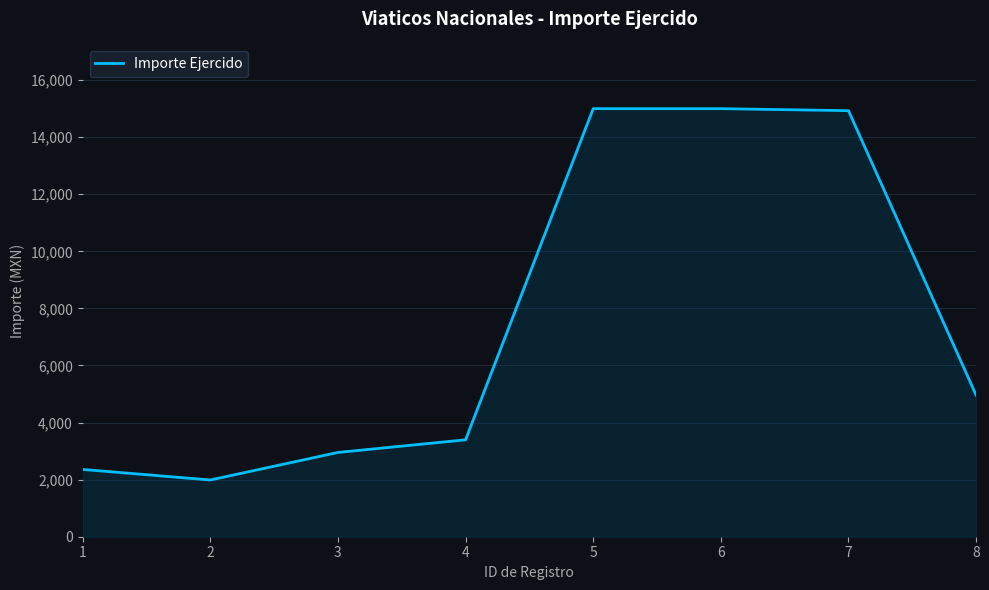

Which has a higher value, 8 or 2?

8